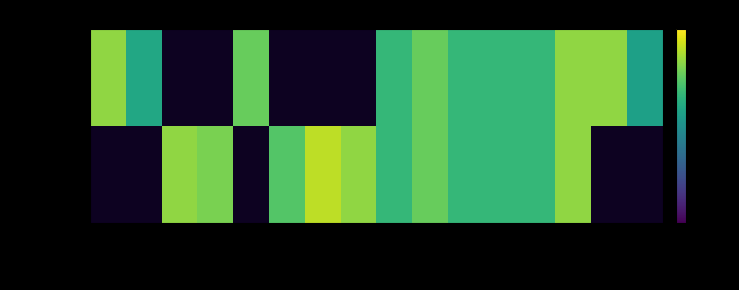

Between 25032 and 25068, which series saw the biggest shift?

Samstag